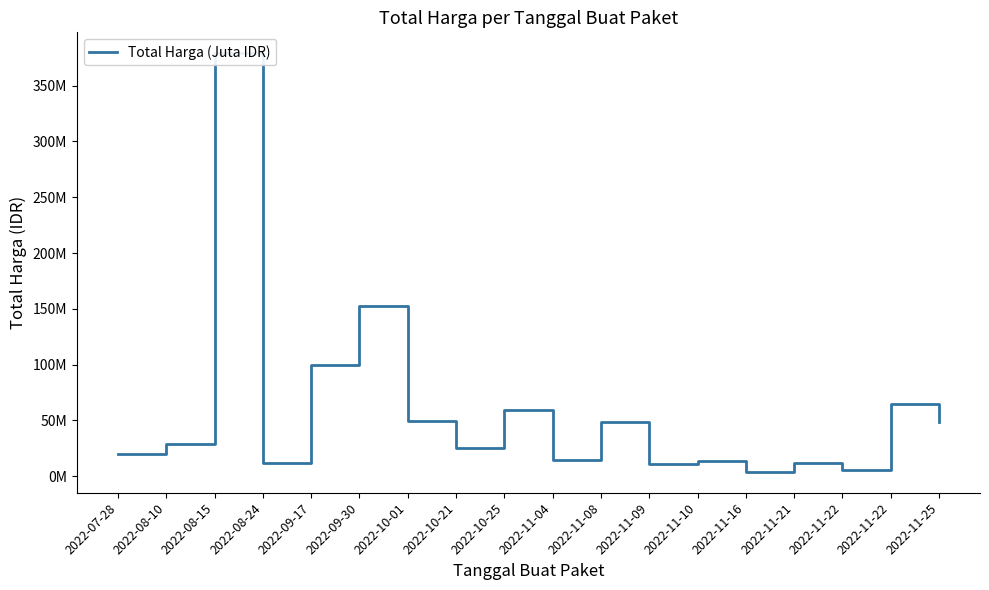

Where is the first local maximum?

2022-08-15